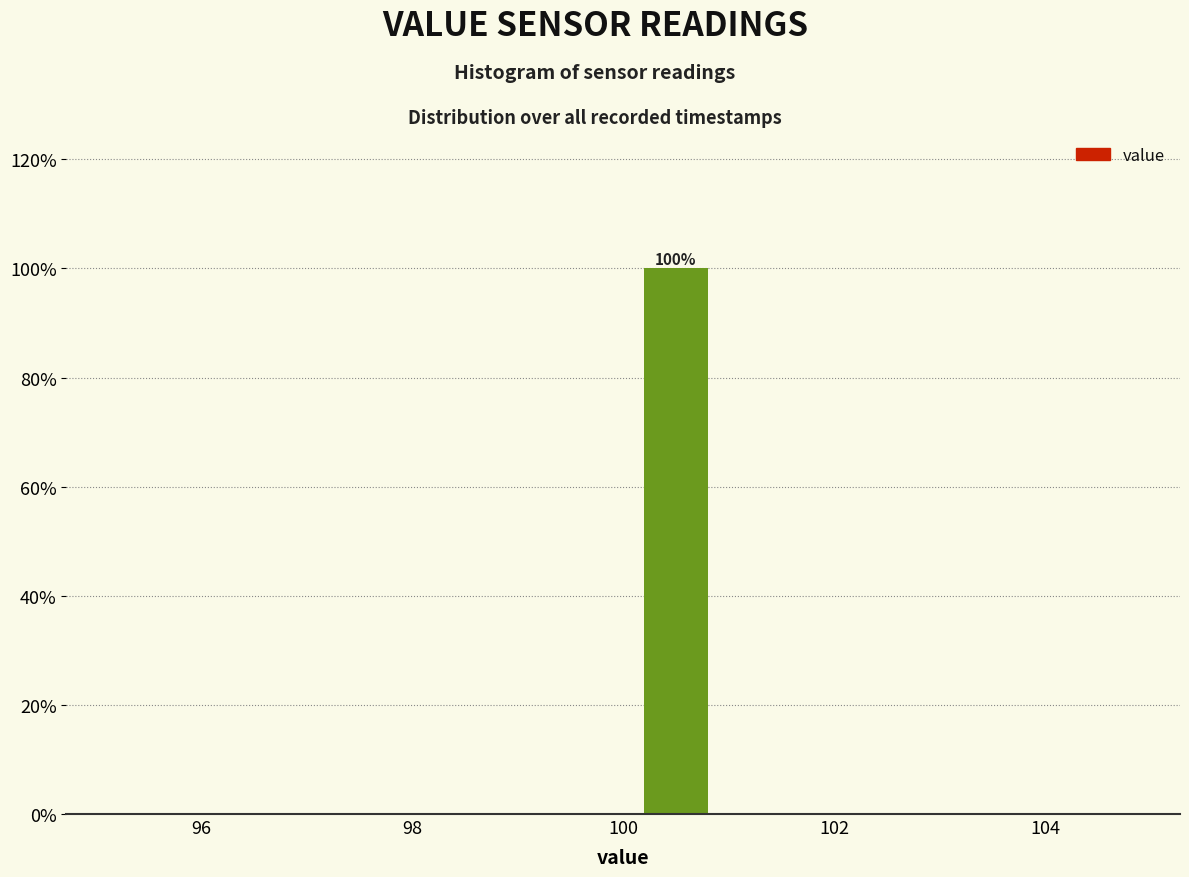

Which range on the x-axis has the tallest bar?

100 to 101